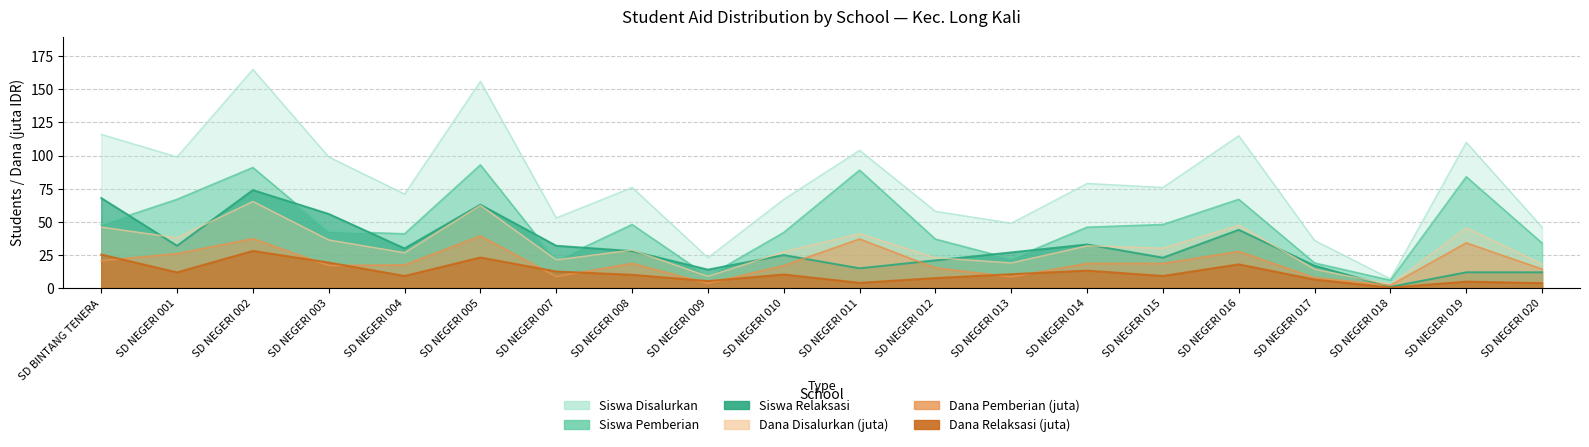

What is the difference between the Siswa Pemberian values at SD NEGERI 017 and SD NEGERI 002?

72.0